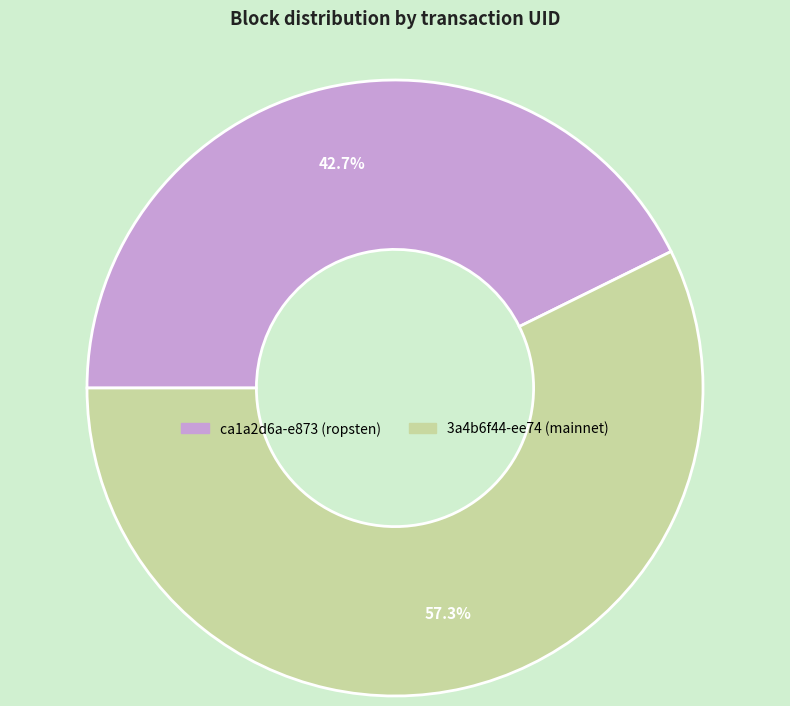

Count the number of slices in the pie.

2